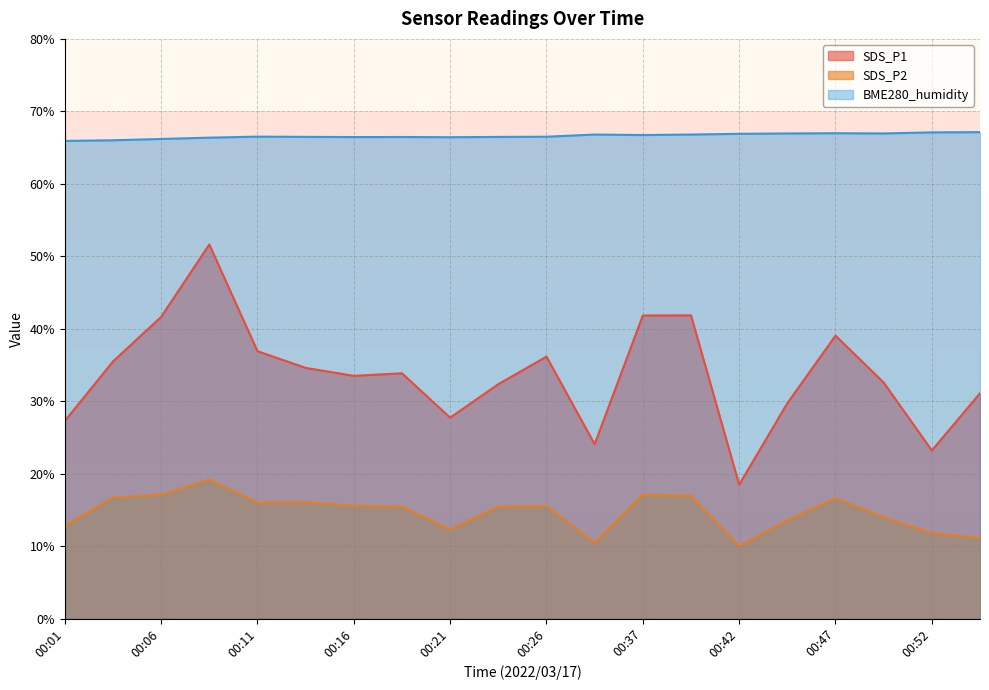

True or false: SDS_P2 and BME280_humidity intersect in this chart.

False